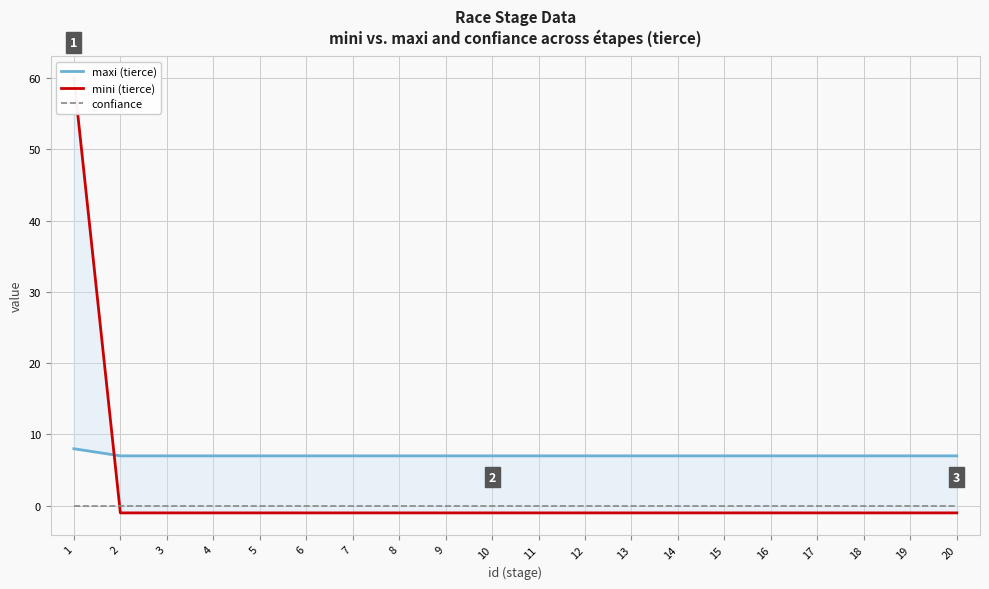

Between 18 and 19, which series saw the biggest shift?

maxi (tierce)